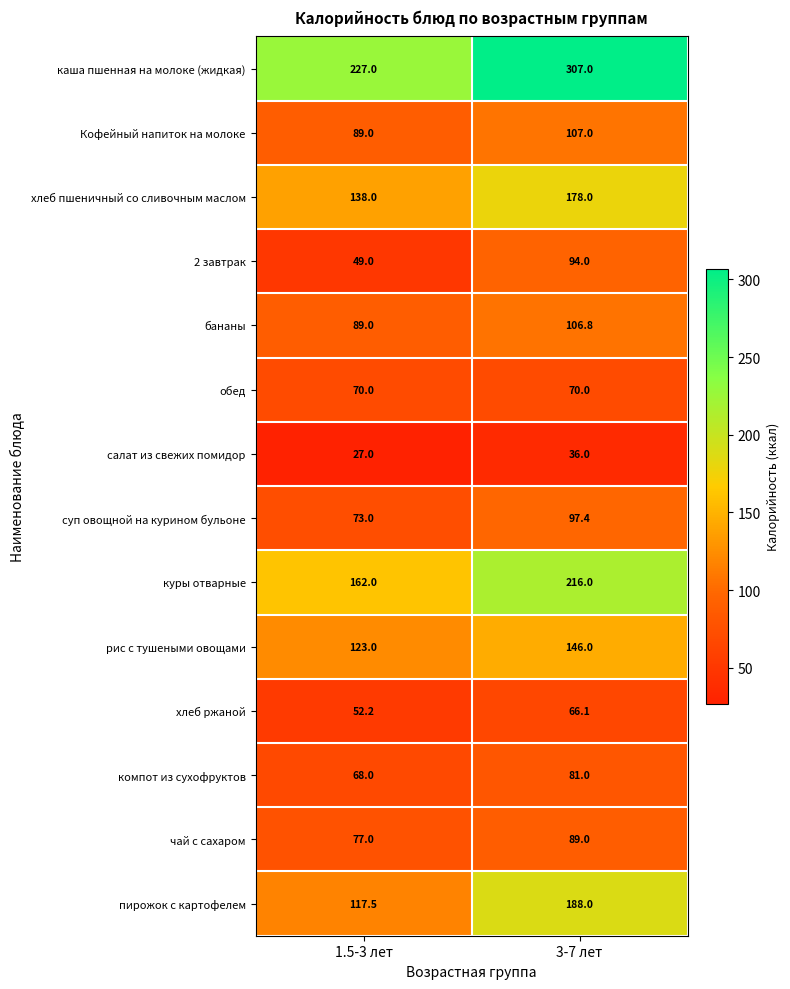

What is the approximate value of хлеб ржаной at 1.5-3 лет?

52.2